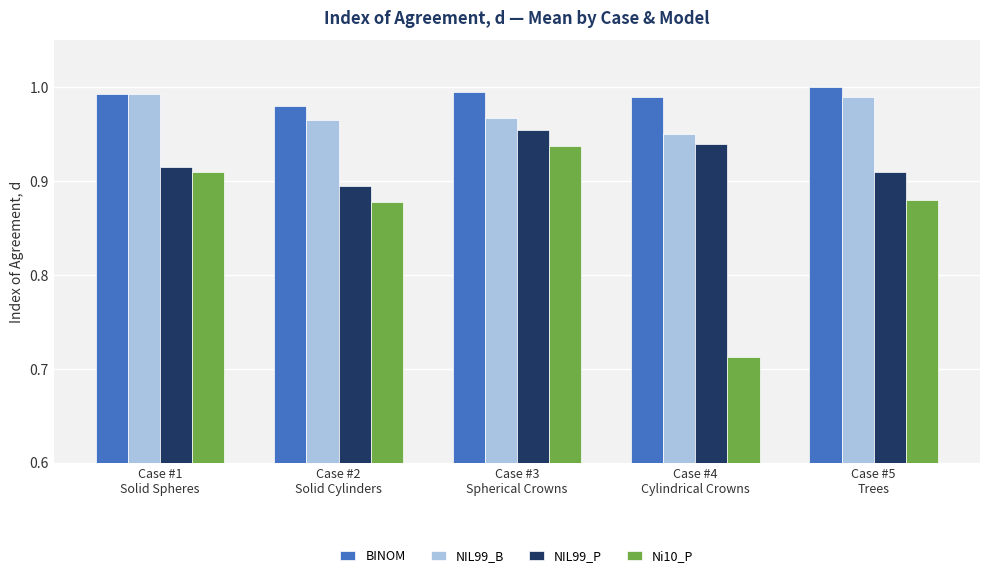

What is the sum of the BINOM values at Case #3
Spherical Crowns and Case #4
Cylindrical Crowns?

2.0